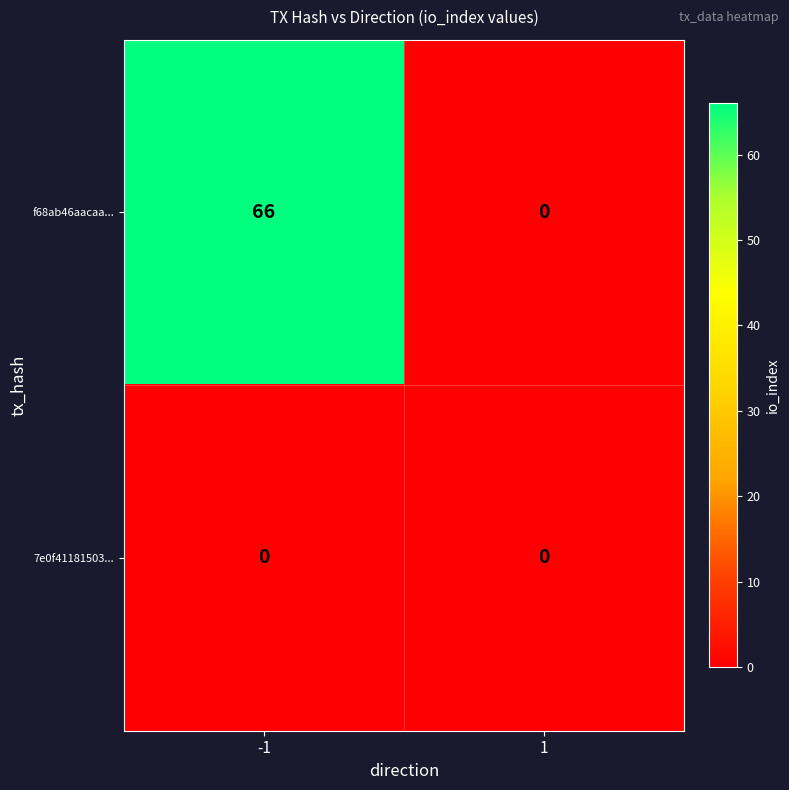

At how many categories does at least one series exceed 14?

1